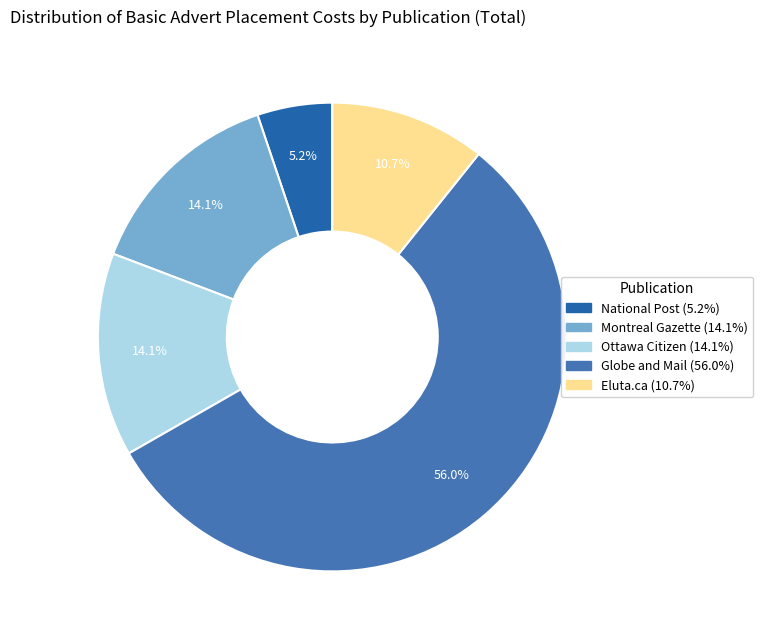

Count the number of slices in the pie.

5